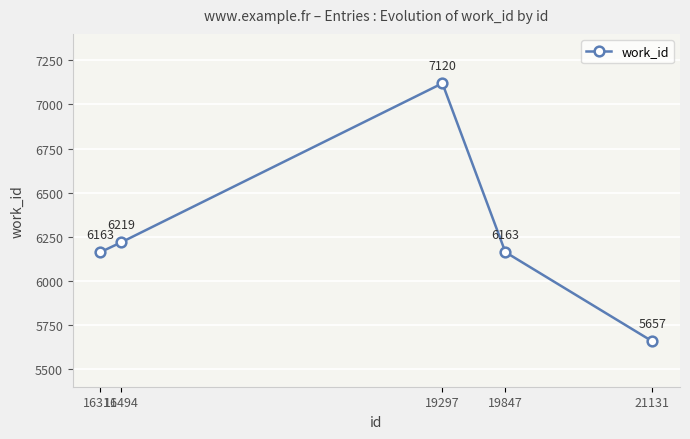

Read the value at 21131, to the nearest 50.

5650